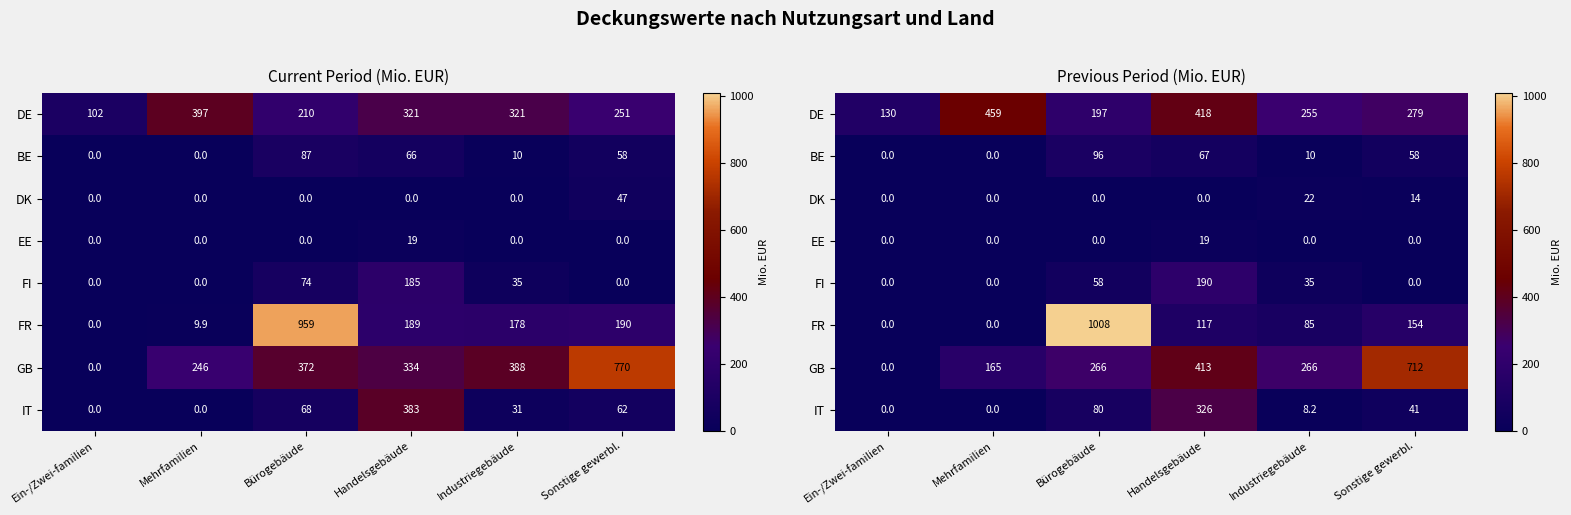

At which label does DE first exceed 278?

Mehrfamilien